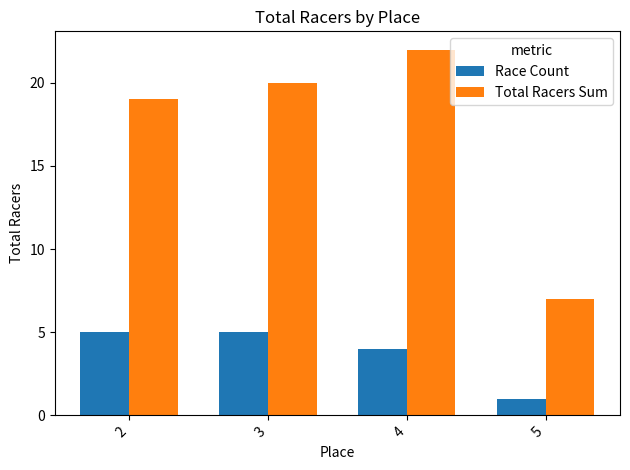

Rank the categories by Total Racers Sum value from highest to lowest.

4, 3, 2, 5